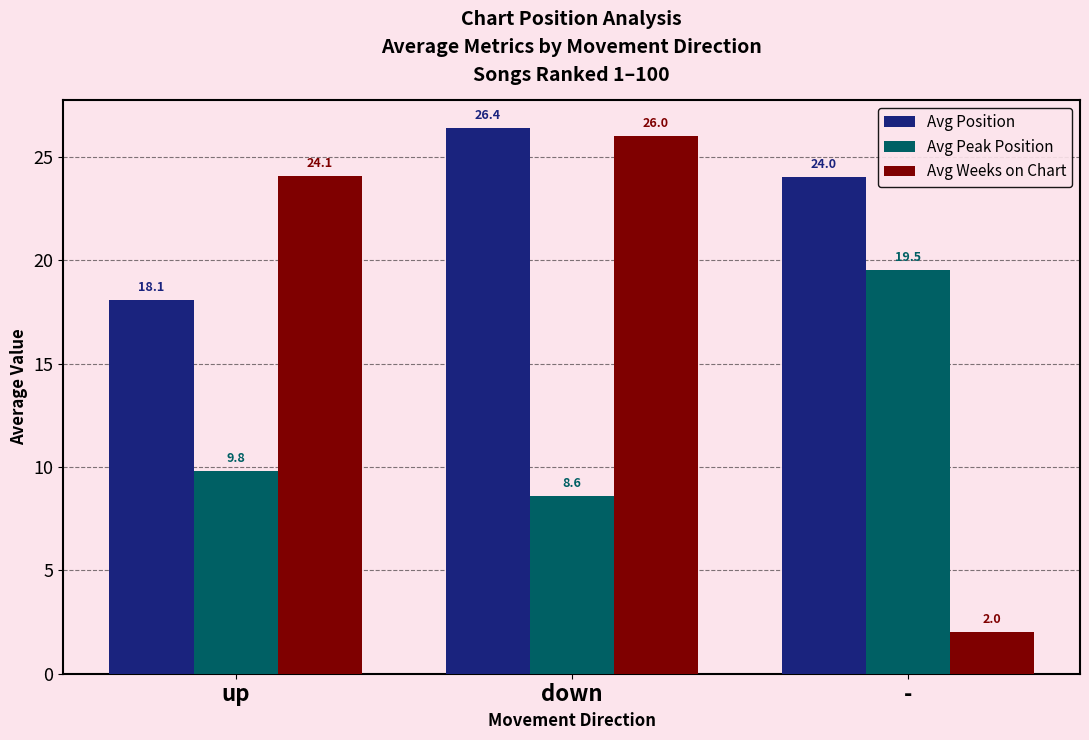

Reading right to left, list all the values displayed in this chart.

Avg Position: -=24.0	down=26.4	up=18.1
Avg Peak Position: -=19.5	down=8.6	up=9.8
Avg Weeks on Chart: -=2.0	down=26.0	up=24.1